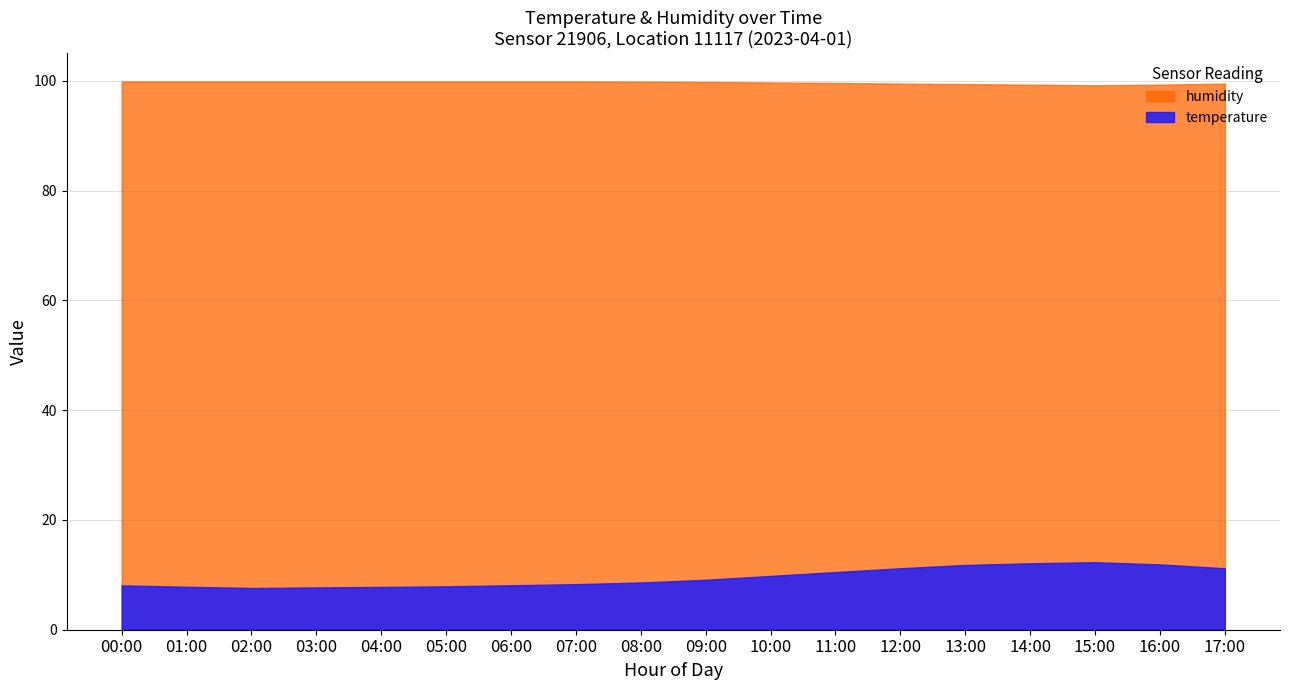

Is the value of humidity at 08:00 greater than the value of temperature at 02:00?

Yes